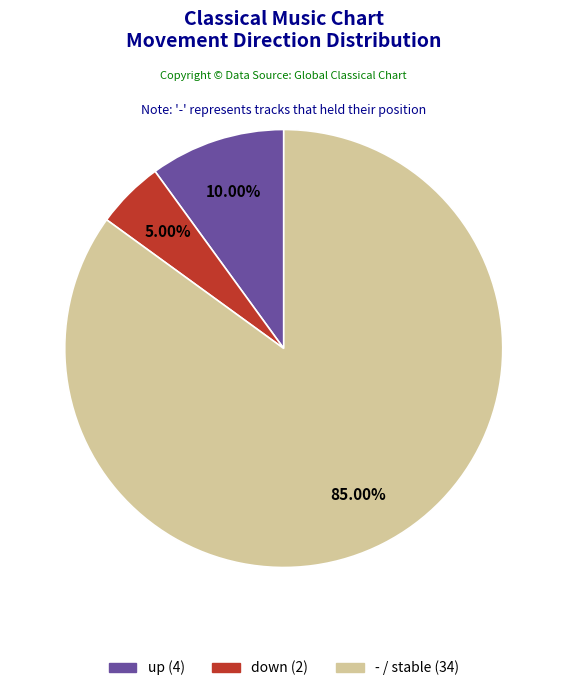

Rank the categories by value from lowest to highest.

down, up, -